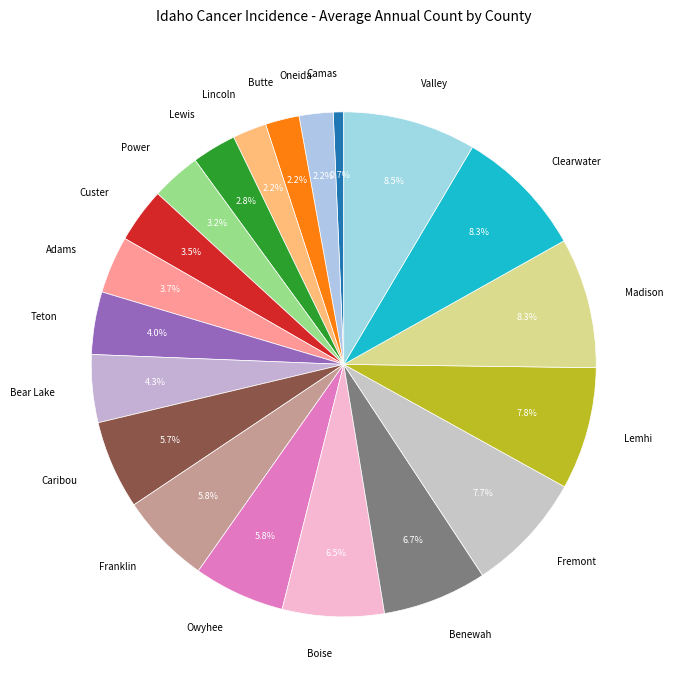

Is the sum of Bear Lake and Madison greater than half?

No